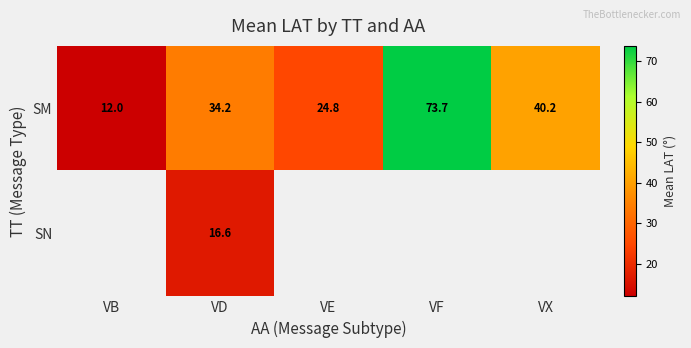

Which has a higher value, VF or VB?

VF